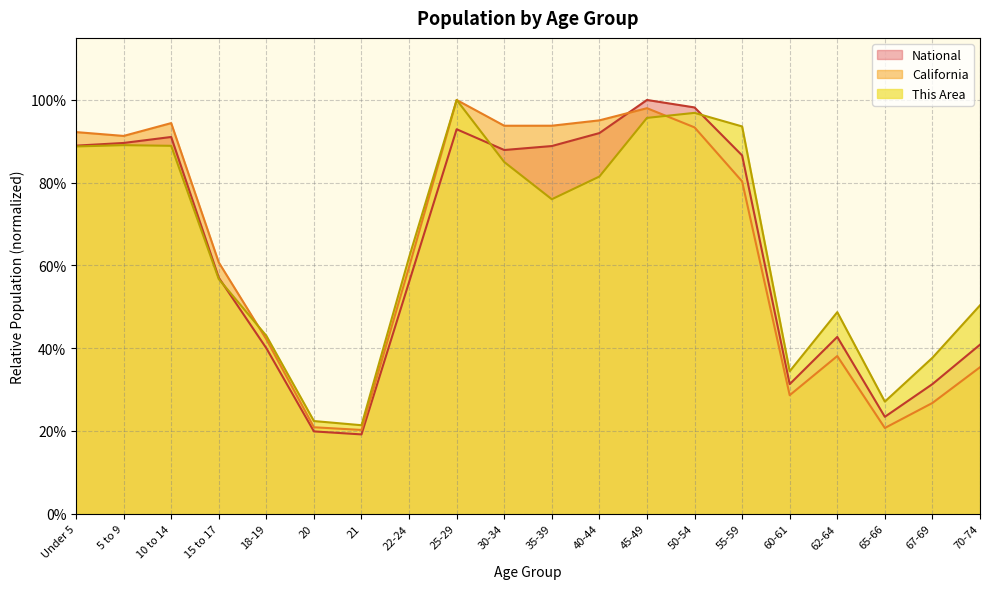

Does the chart display data point markers on the line(s)?

No